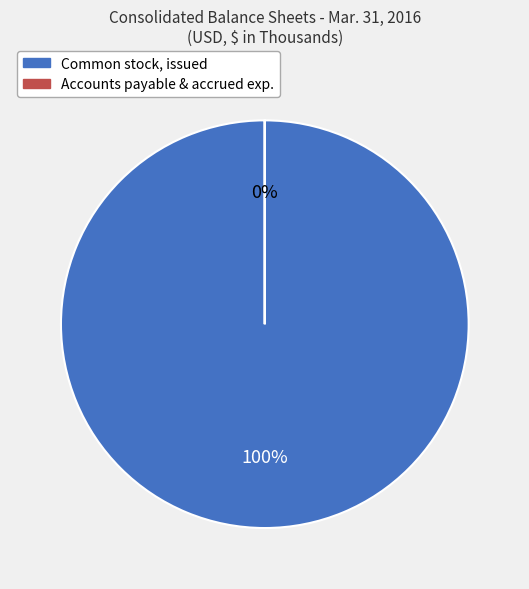

Rank the categories by value from lowest to highest.

Accounts payable and accrued expenses, Common stock, issued (in shares)